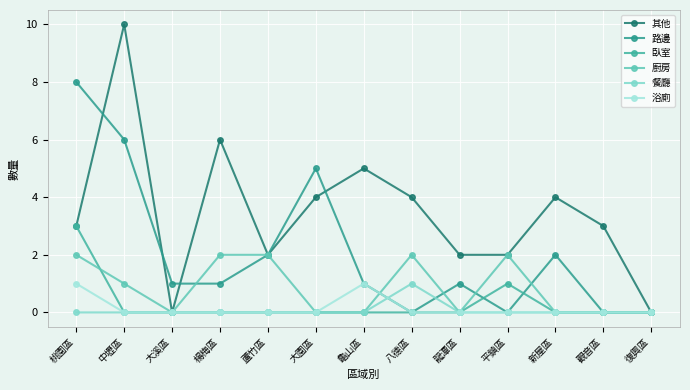

Reading left to right, extract all data points from this chart.

其他: 3	10	0	6	2	4	5	4	2	2	4	3	0
路邊: 8	6	1	1	2	5	1	0	1	0	2	0	0
臥室: 3	0	0	0	0	0	0	0	0	1	0	0	0
廚房: 2	1	0	2	2	0	0	2	0	2	0	0	0
餐廳: 0	0	0	0	0	0	0	1	0	0	0	0	0
浴廁: 1	0	0	0	0	0	1	0	0	0	0	0	0